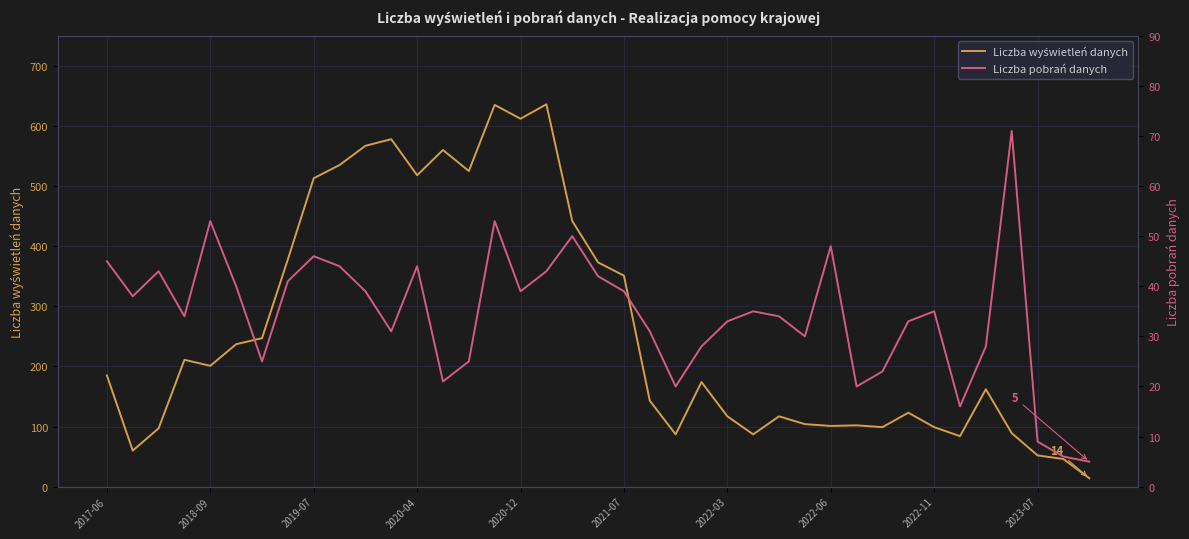

True or false: Liczba pobrań danych and Liczba wyświetleń danych cross at least once.

False